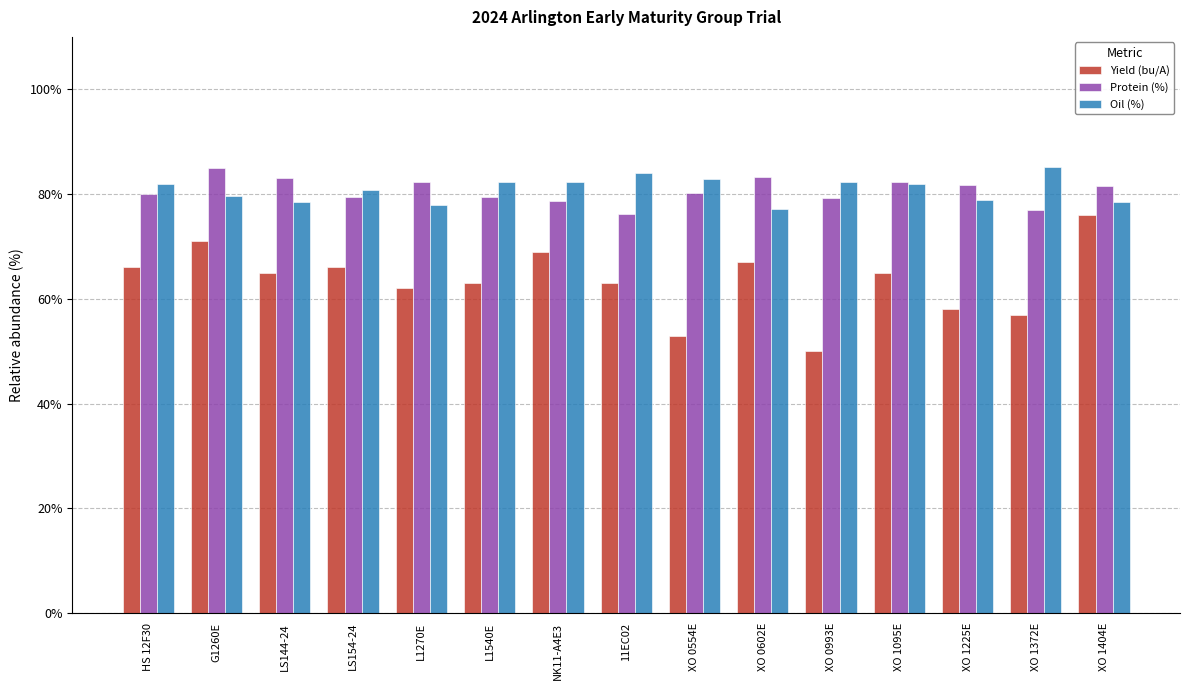

What is the highest value of the Oil (%) series?

85.2